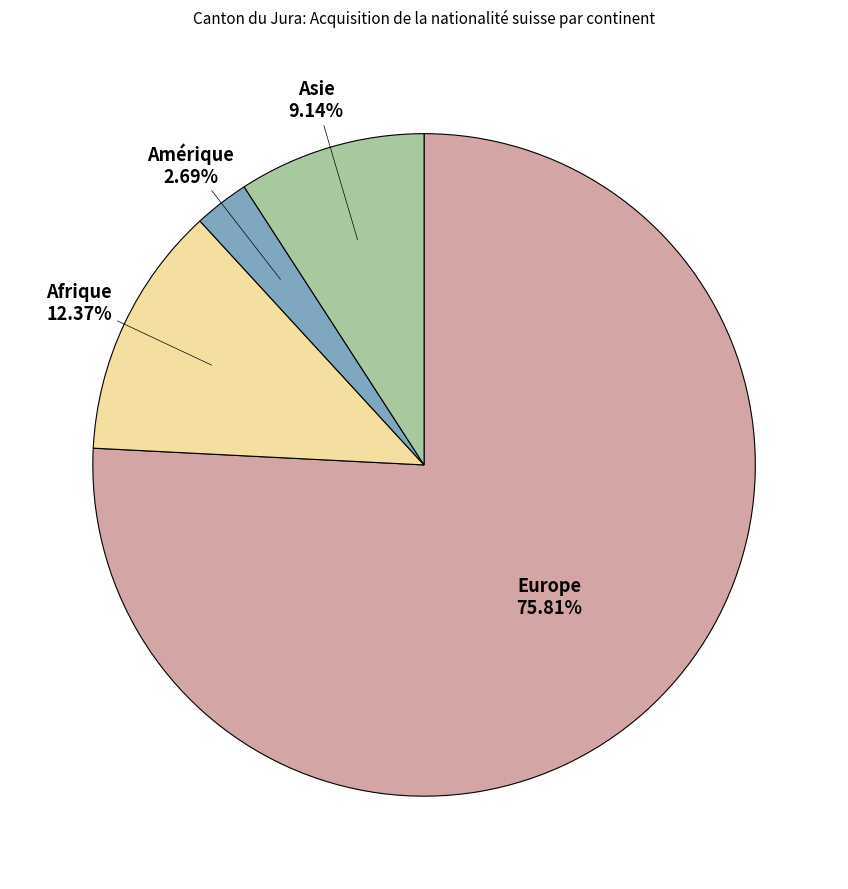

True or false: Afrique accounts for 25% of the total.

False